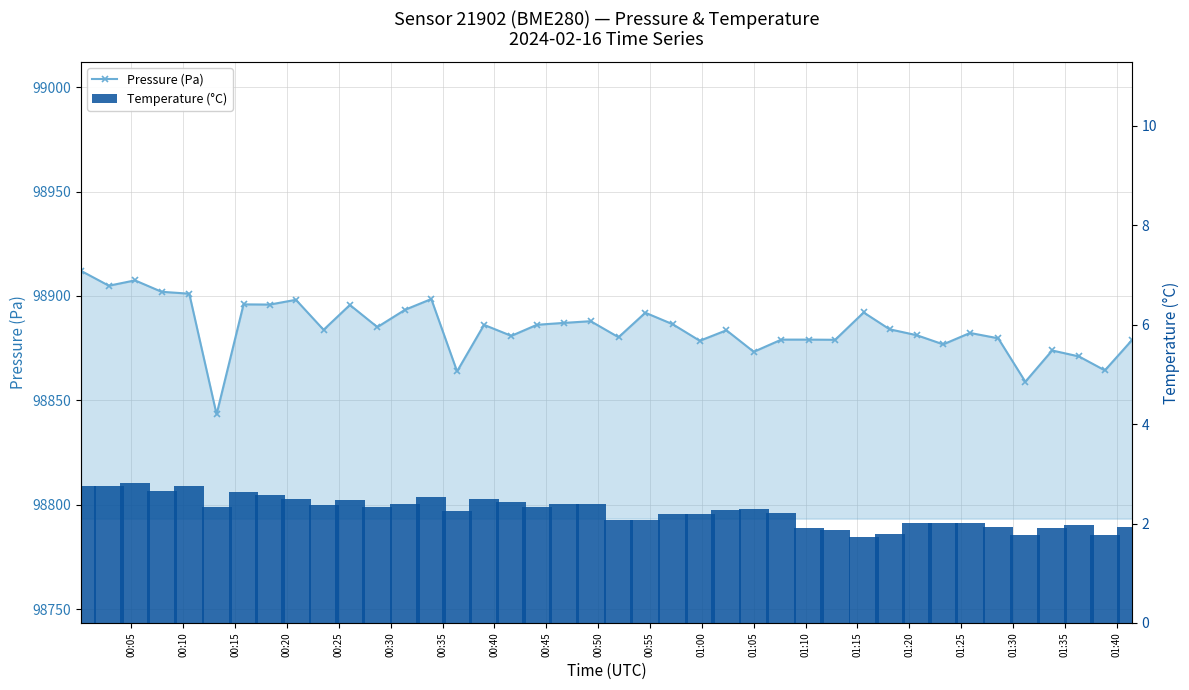

What is the total value across all series at 00:50?

98886.1